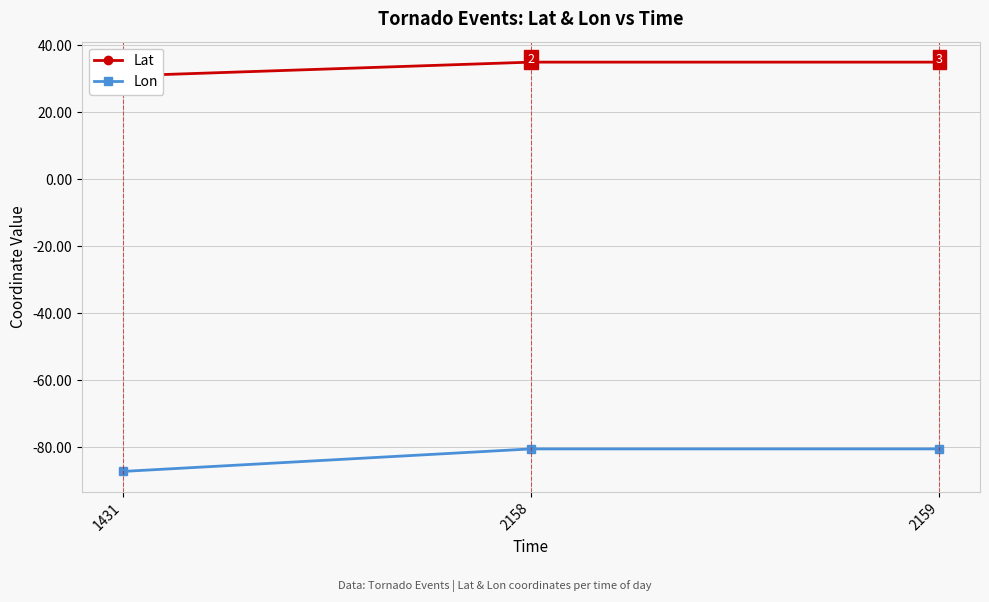

At which category does the chart reach its minimum across all series?

1431